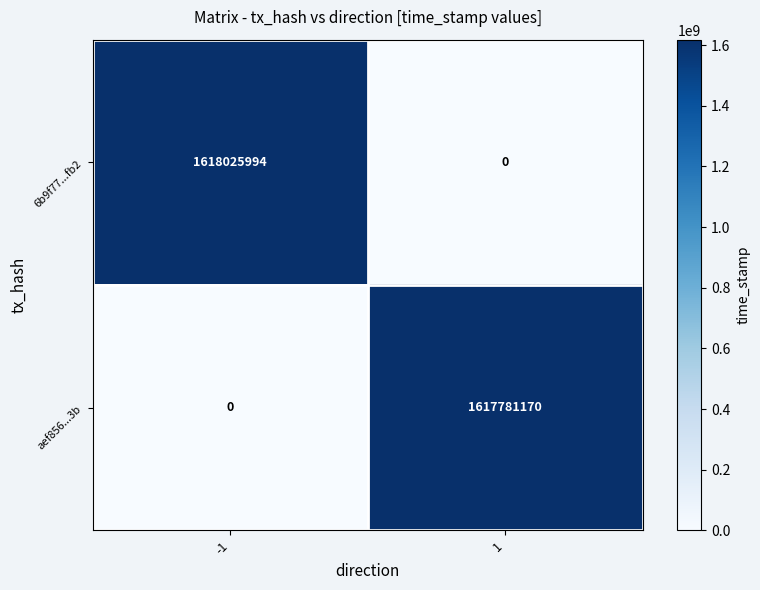

Rank the series by their maximum value, from lowest to highest.

aef856...3b, 6b9f77...fb2